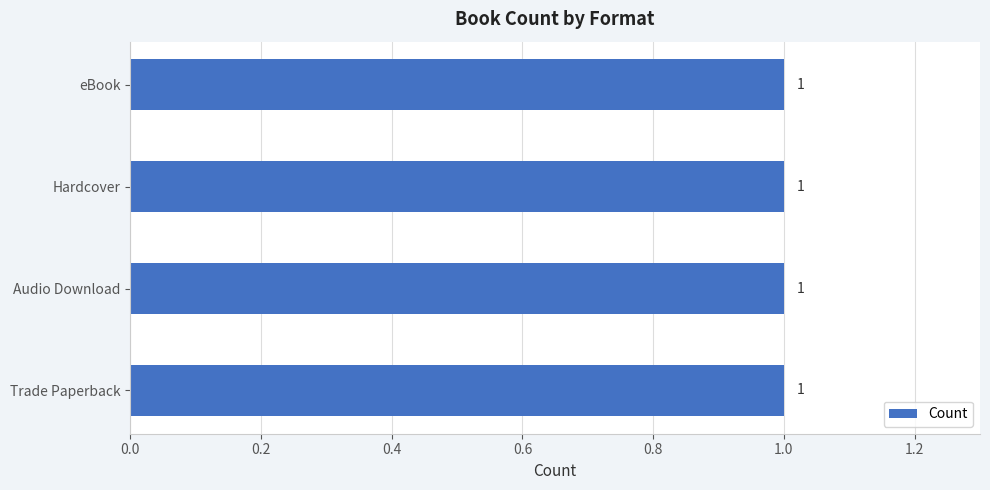

Rank the categories by value from lowest to highest.

Audio Download, Hardcover, eBook, Trade Paperback